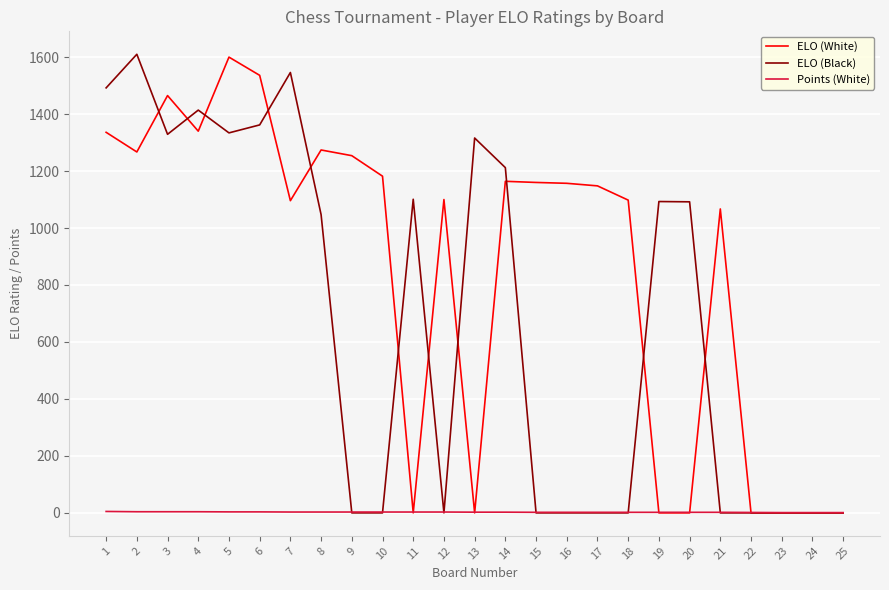

Rank the series by their average value, from lowest to highest.

Points (White), ELO (Black), ELO (White)